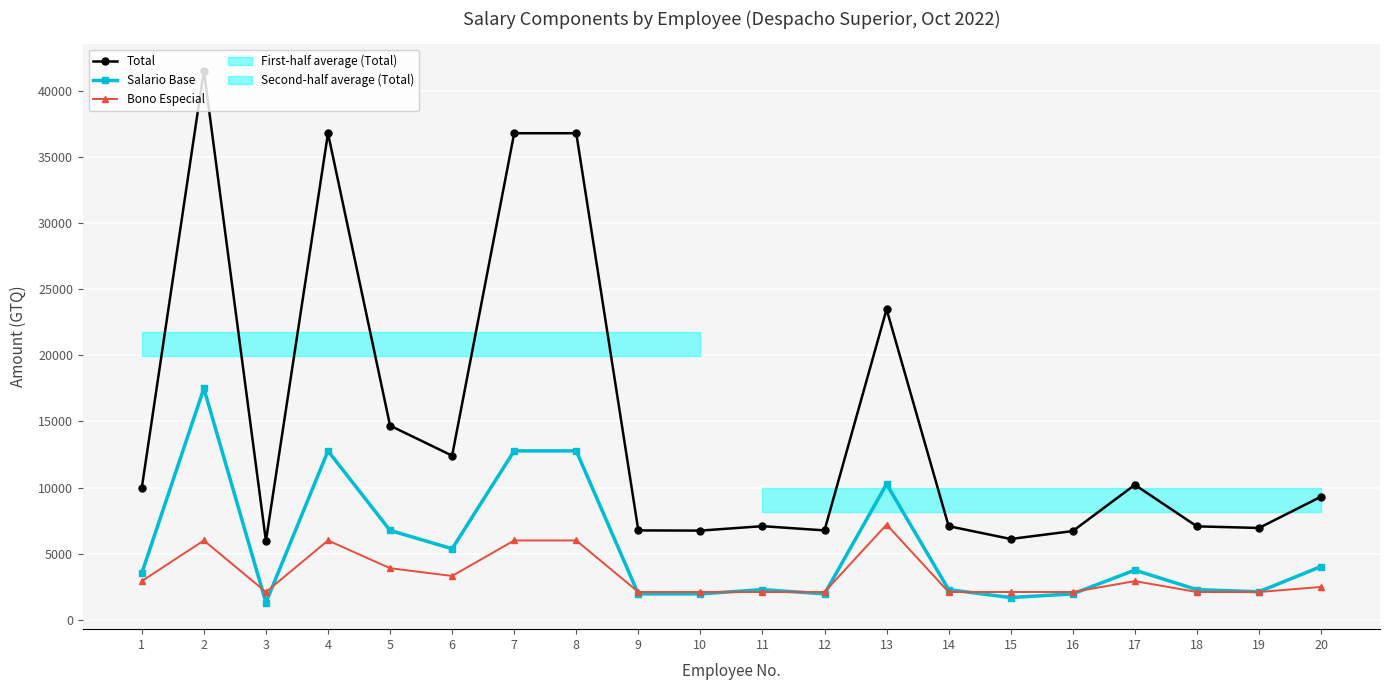

What is the value of the Total point at the 13th from the left?

23486